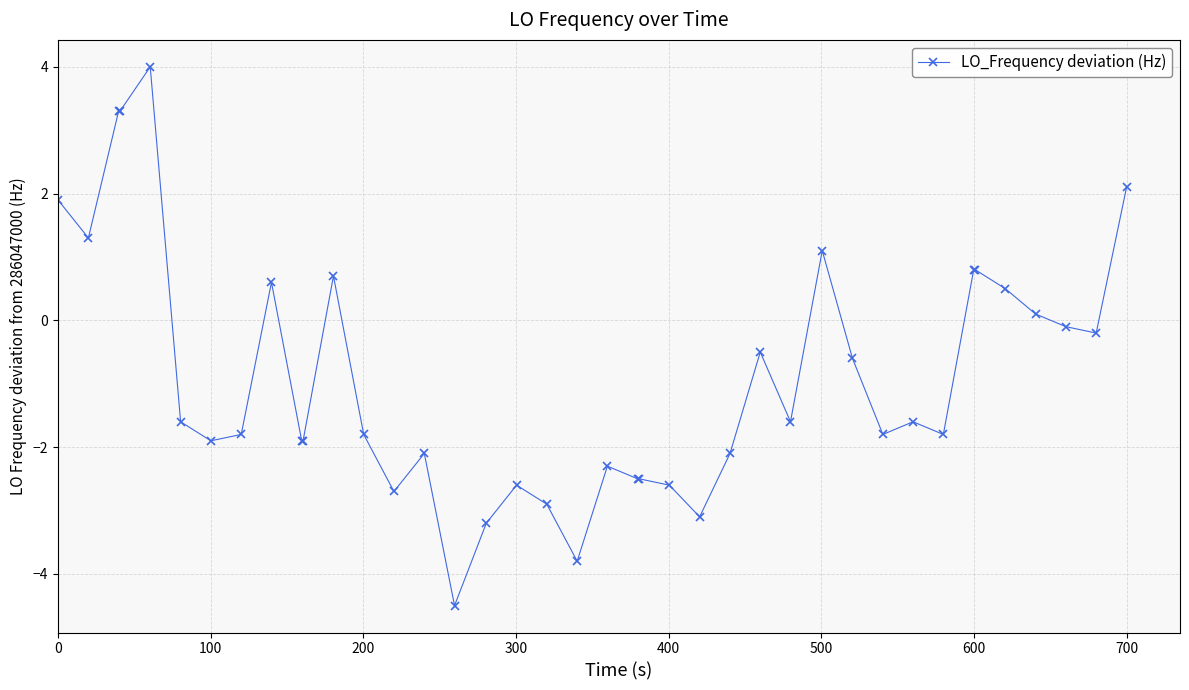

What is the sum of all values?

-35.5